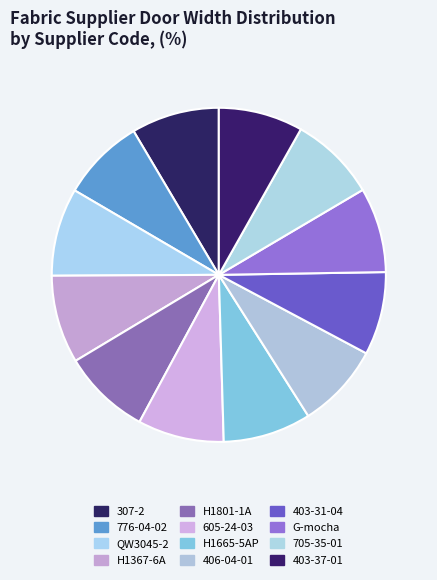

Rank the categories by value from lowest to highest.

776-04-02, 403-31-04, 403-37-01, 406-04-01, G-mocha, 605-24-03, 705-35-01, 307-2, QW3045-2, H1367-6A, H1801-1A, H1665-5AP